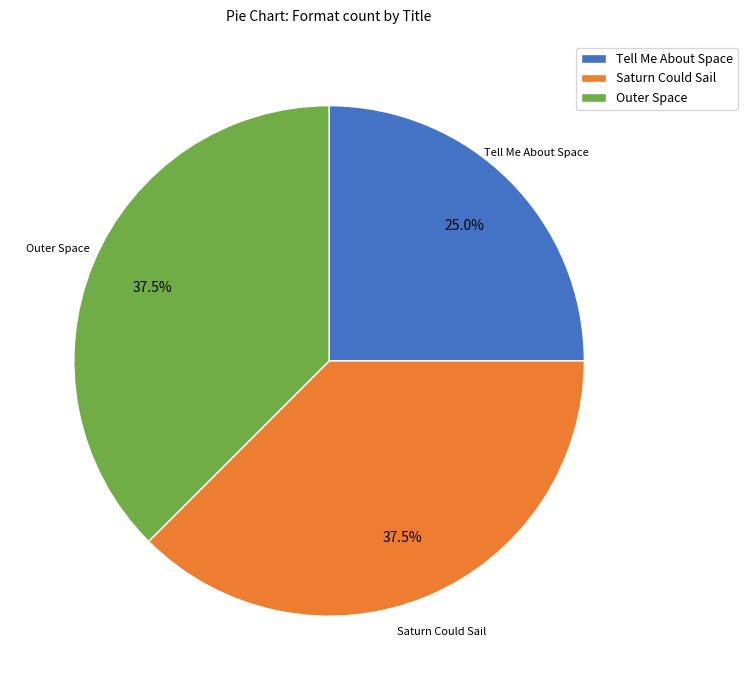

Is there a majority slice in this chart?

No